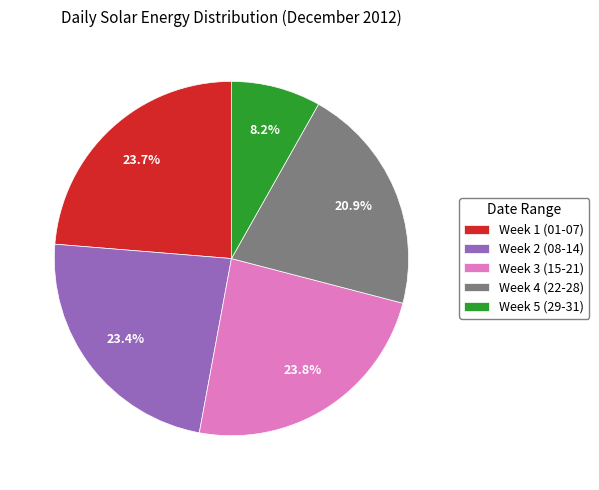

Between Week 4 (22-28) and Week 3 (15-21), which is larger?

Week 3 (15-21)